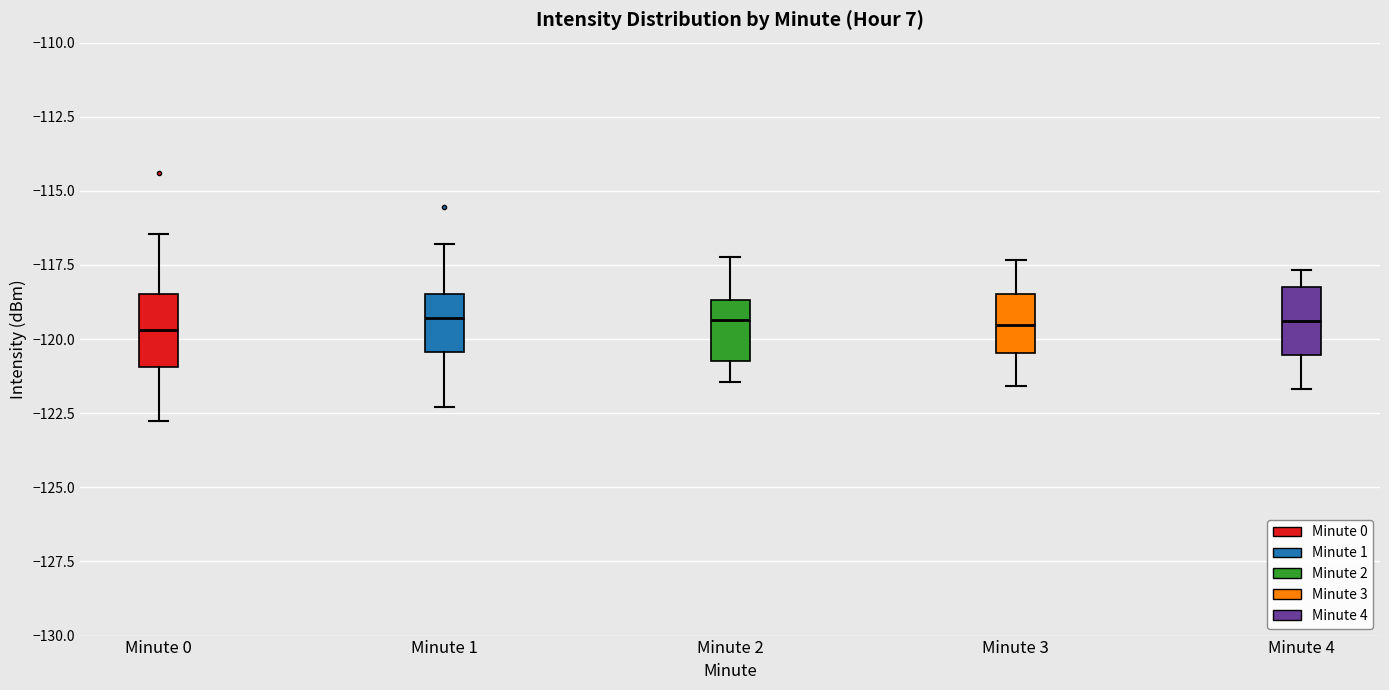

Where is the lower edge of the box for Minute 0 on the y-axis? The values are not printed on the chart, so give them approximately, as read against the axis.

-121.0